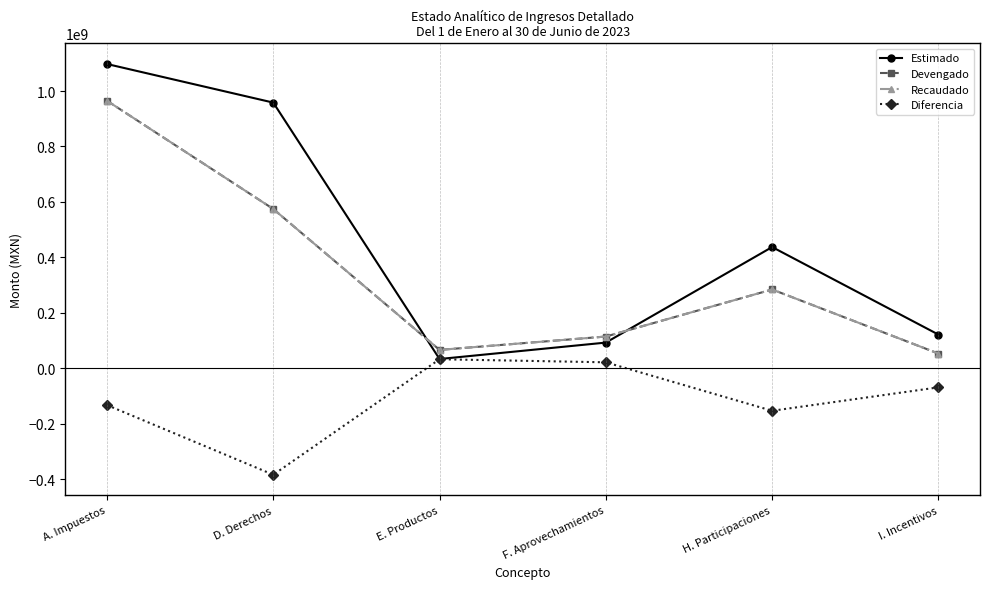

What is the label of the 1st point from the left?

A. Impuestos